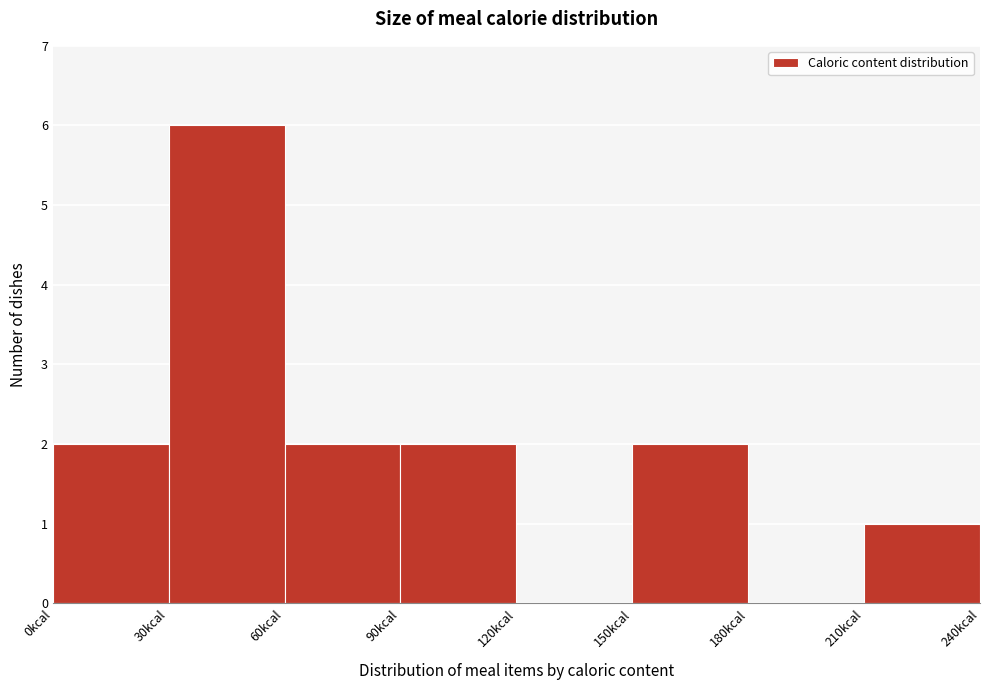

Reading left to right, transcribe this chart: for each bar, give the range it covers on the x-axis and its height. The values are not printed on the chart, so give them approximately, as read against the axis.

0 to 30: 2
30 to 60: 6
60 to 90: 2
90 to 120: 2
120 to 150: 0
150 to 180: 2
180 to 210: 0
210 to 240: 1